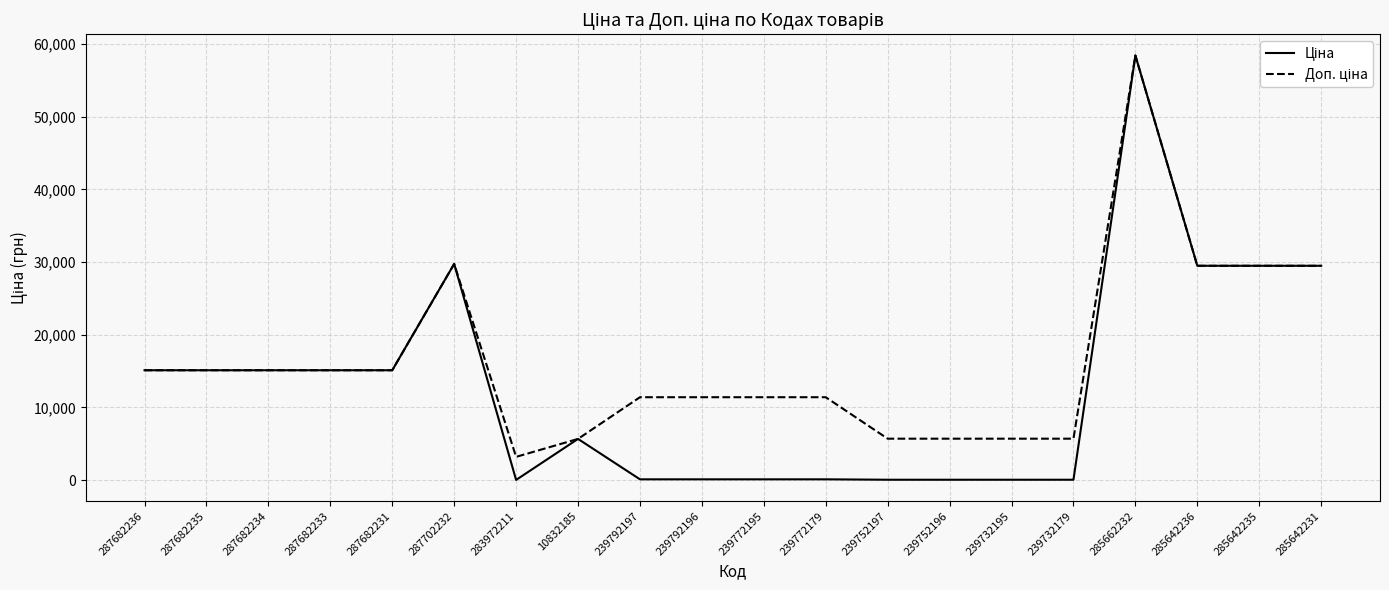

At which category does the chart reach its peak across all series?

285662232